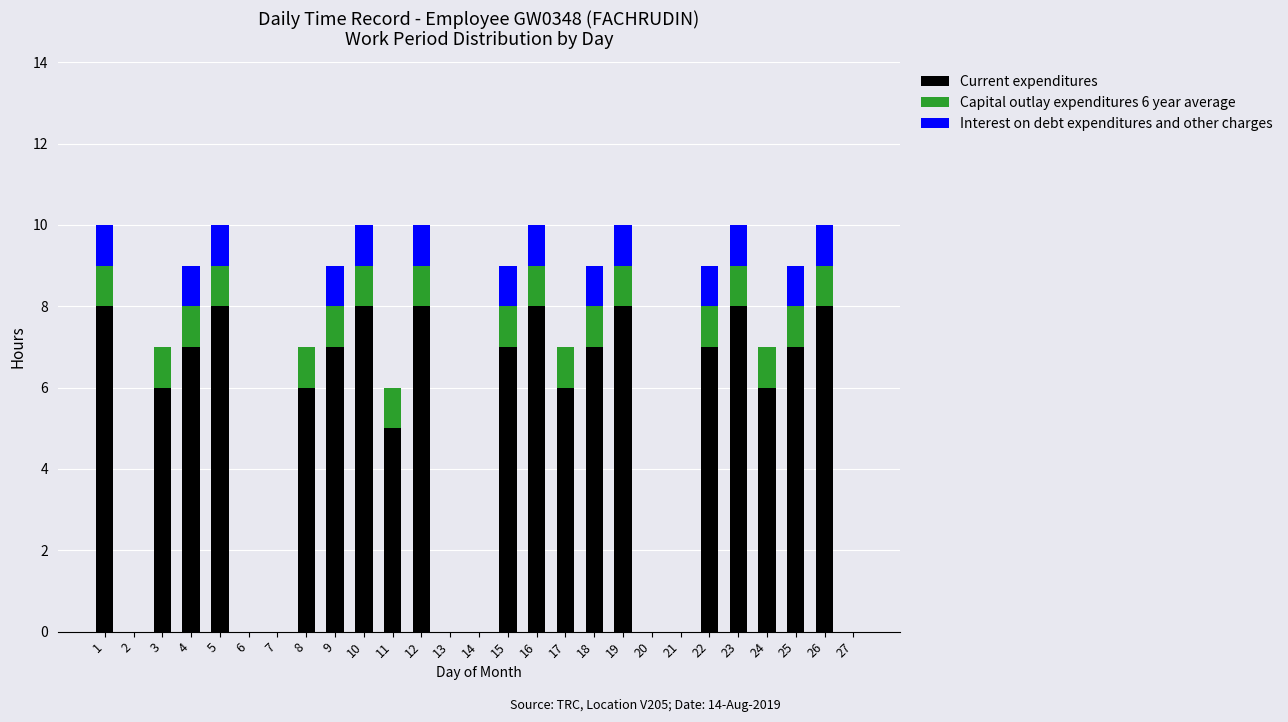

The value of Current expenditures at 5 is 5. True or false?

False